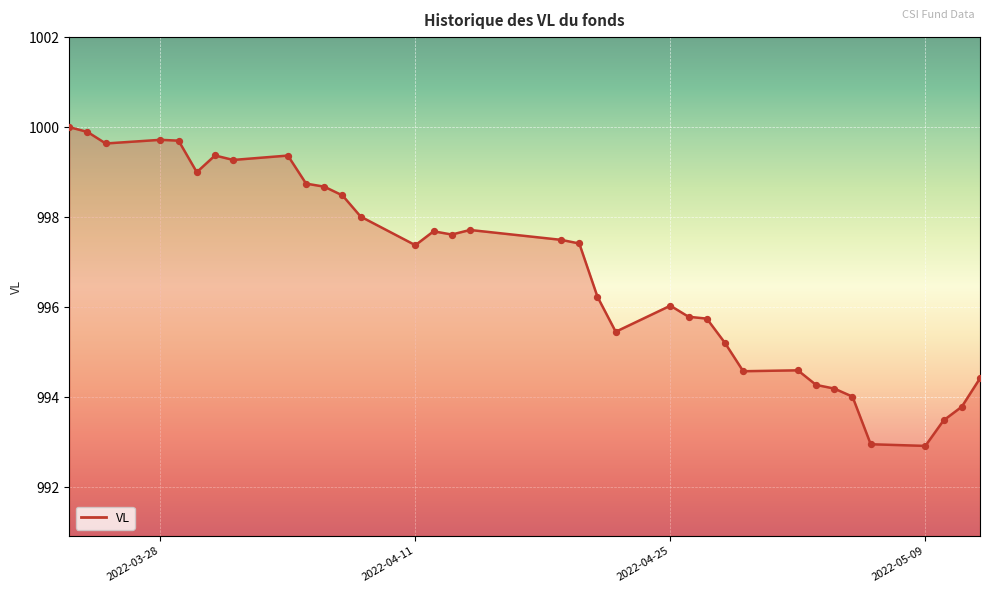

What is the smallest value displayed?

992.9